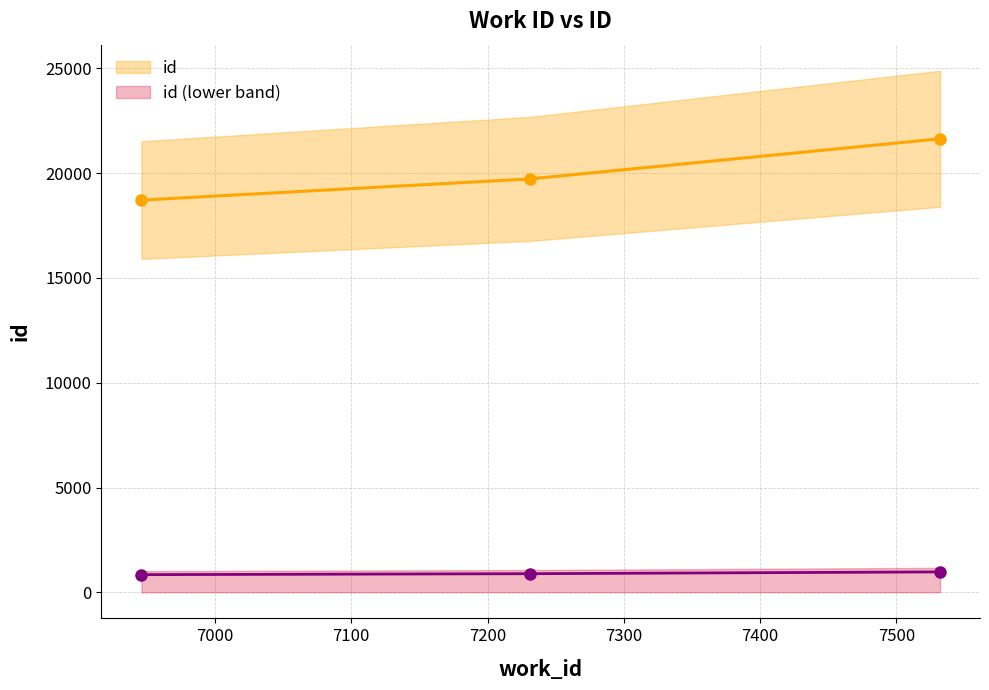

What is the value of the 3rd point from the left?

973.9